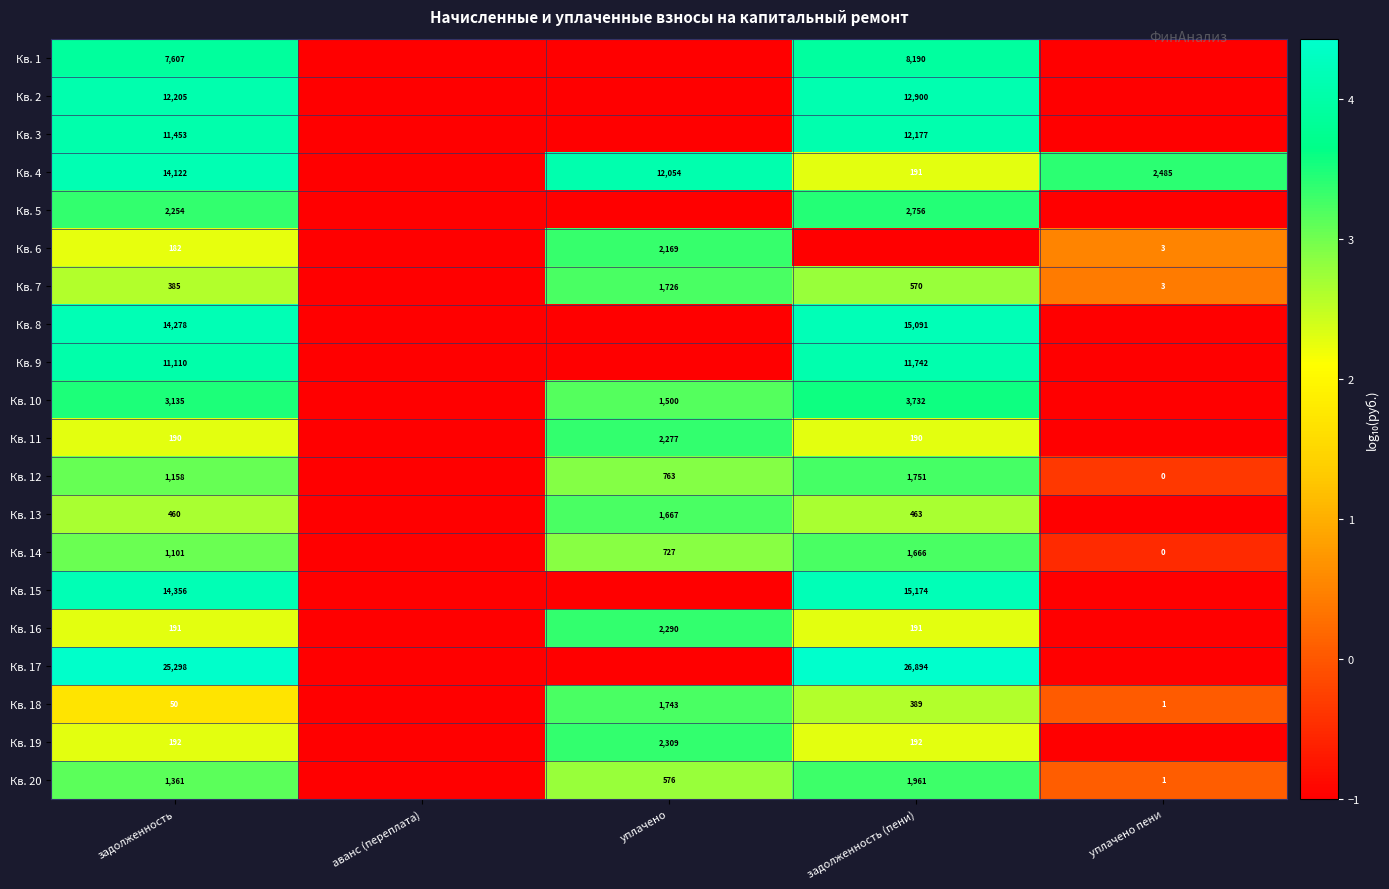

Rank the series at задолженность from lowest to highest value.

Кв. 18, Кв. 6, Кв. 11, Кв. 16, Кв. 19, Кв. 7, Кв. 13, Кв. 14, Кв. 12, Кв. 20, Кв. 5, Кв. 10, Кв. 1, Кв. 9, Кв. 3, Кв. 2, Кв. 4, Кв. 8, Кв. 15, Кв. 17